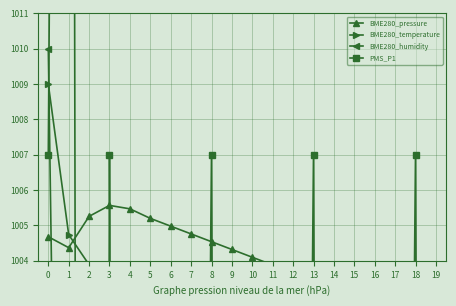

Which series has the widest spread of values?

PMS_P1